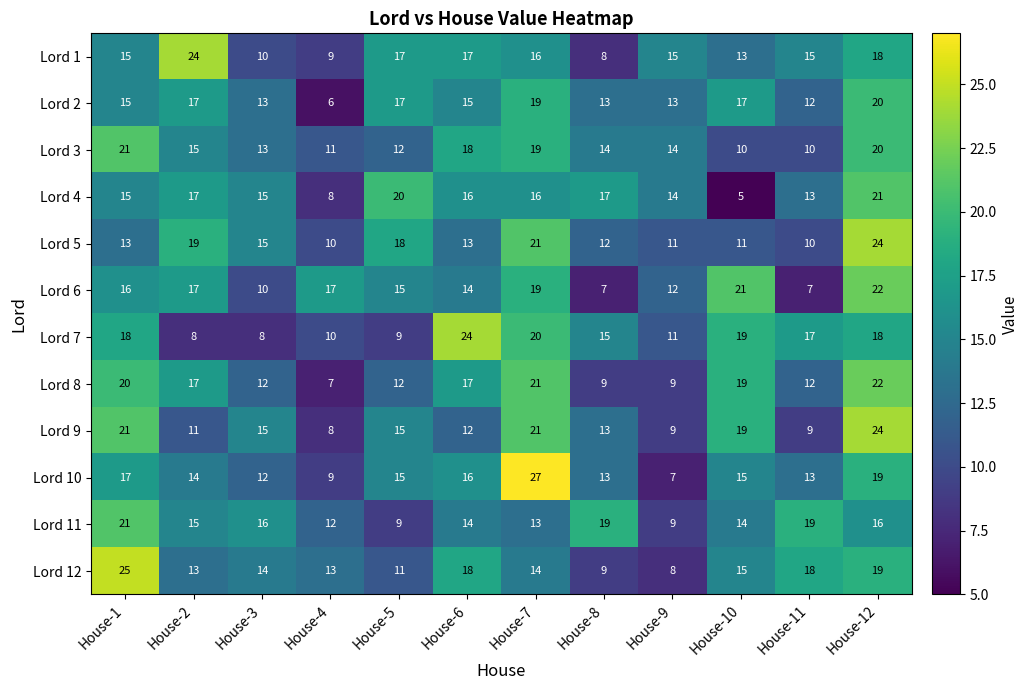

What is the maximum value shown in the chart?

27